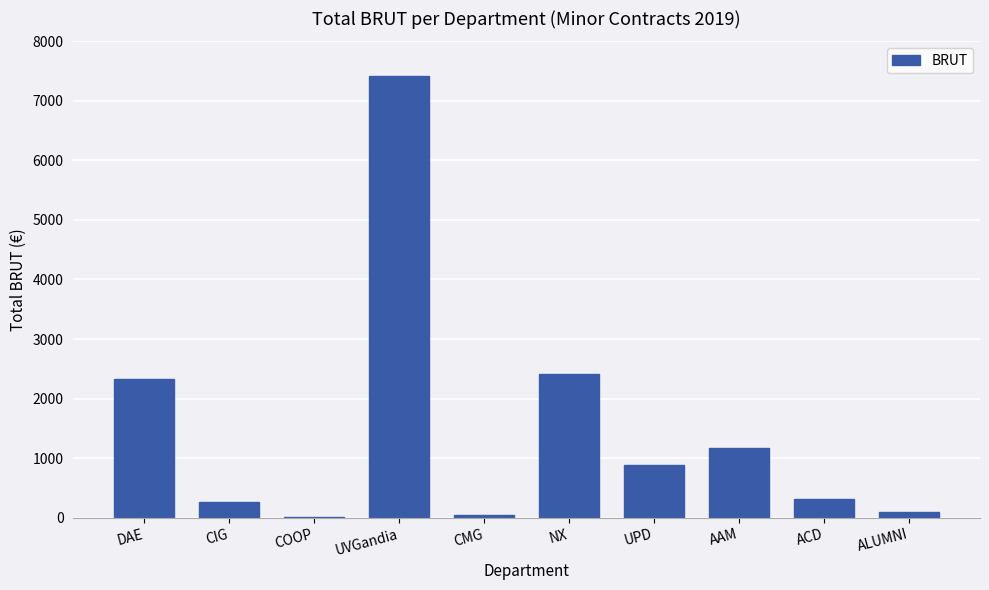

True or false: the data shows 1175.8 at AAM.

True